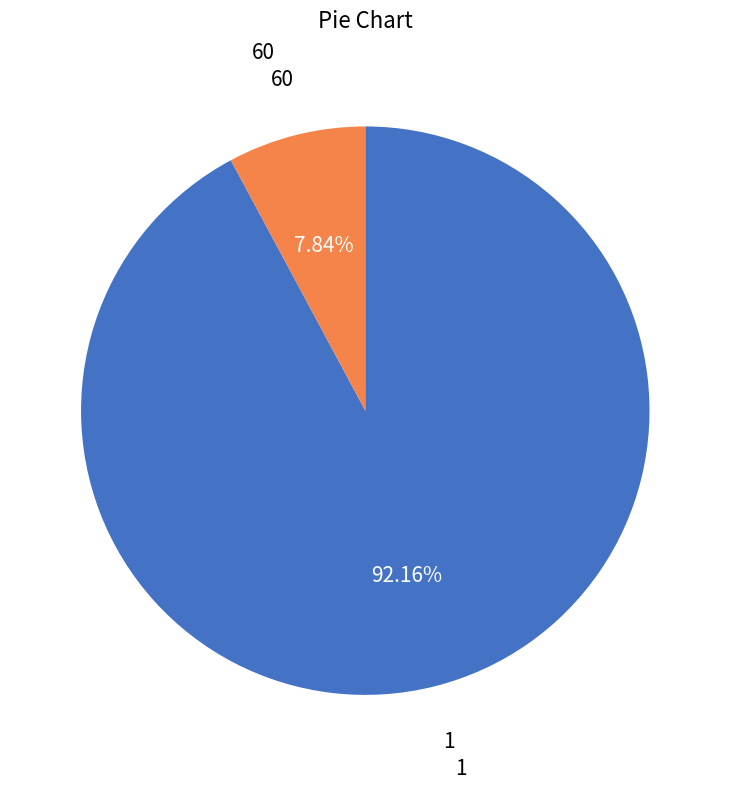

Is there a majority slice in this chart?

Yes